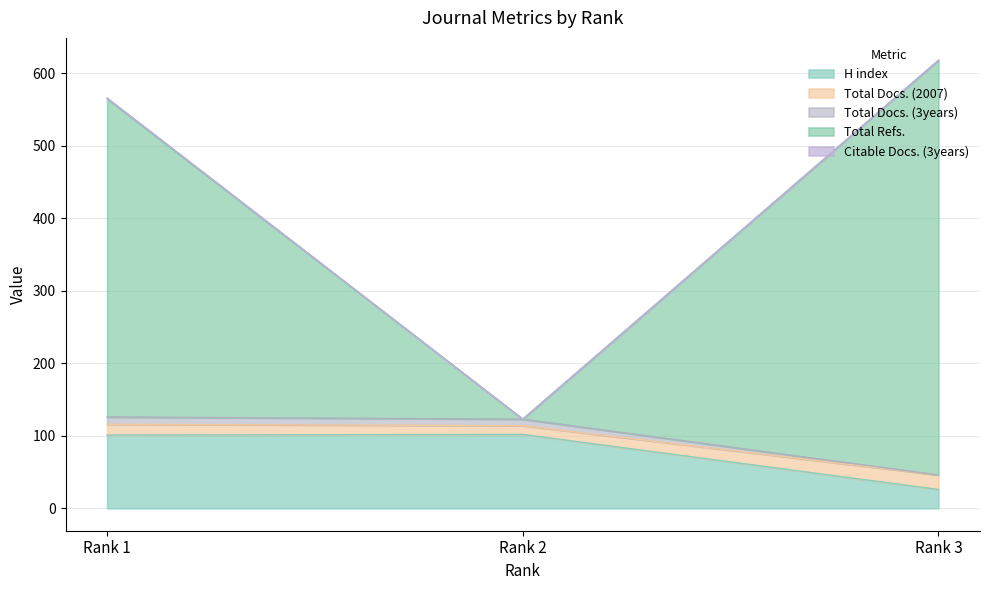

What is the lowest value of the H index series?

26